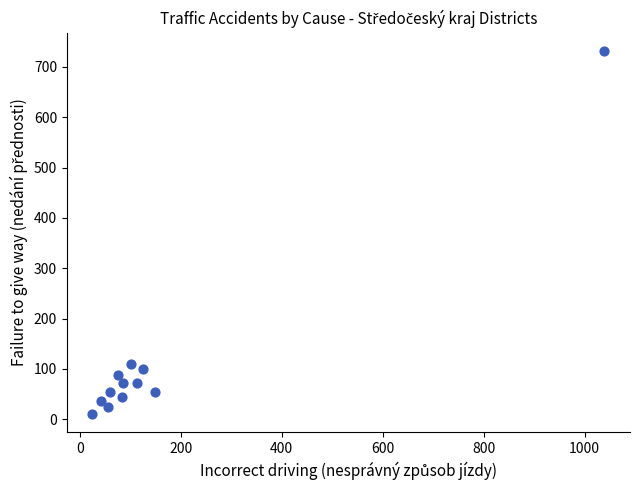

What is the average X value?

163